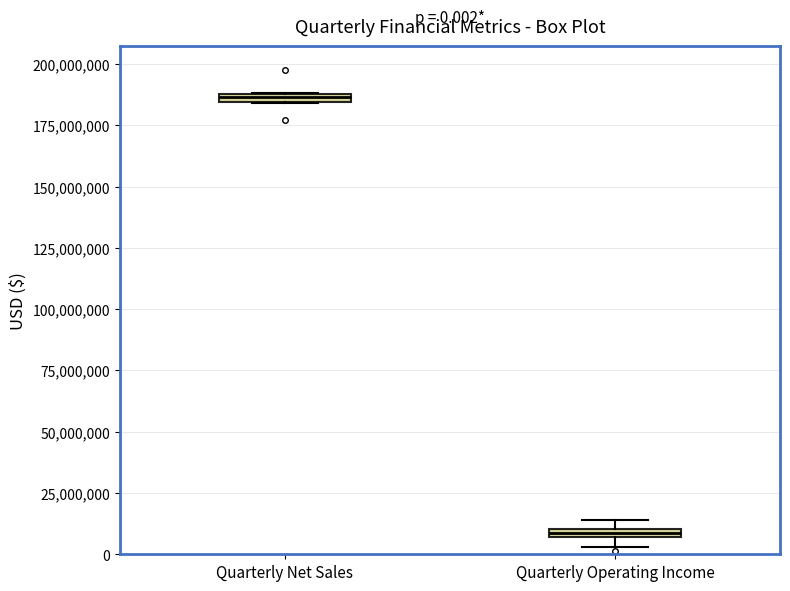

Which box's median line is the lowest?

Quarterly Operating Income